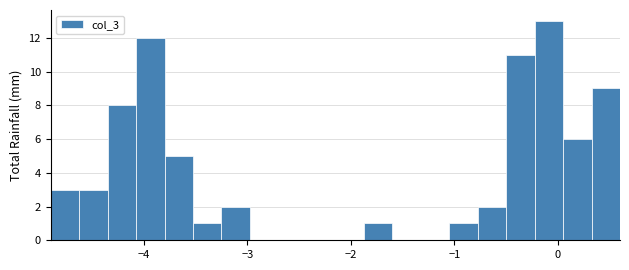

Around what value on the x-axis is the tallest bar? Give the approximate position of its centre, as read against the axis.

-0.1